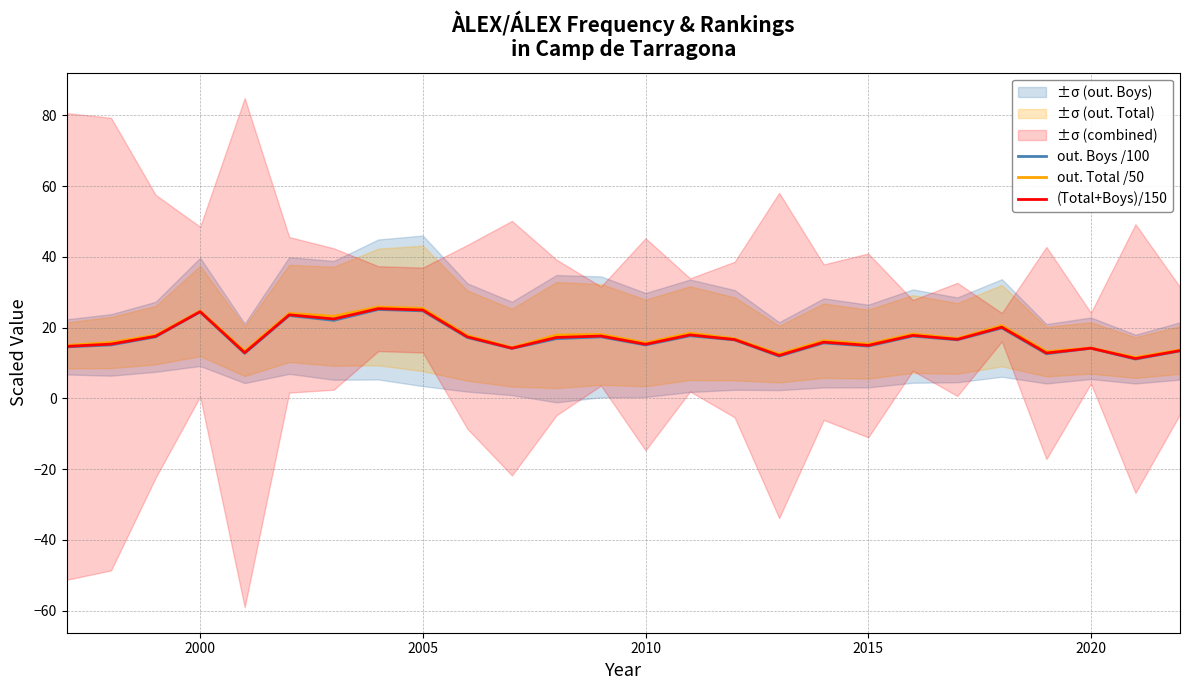

Reading right to left, what are all the values shown in this chart?

out. Boys /100: 13.4	11.1	14.2	12.6	19.9	16.6	17.6	14.8	15.7	11.9	16.5	17.7	15.1	17.4	16.9	14.1	17.2	24.8	25.1	22.1	23.4	12.7	24.4	17.4	15.1	14.6
out. Total /50: 13.7	11.5	14.2	13.2	20.6	16.9	18.2	15.3	16.3	12.5	16.8	18.4	15.7	18.1	17.9	14.3	17.7	25.4	25.8	23.2	24.0	13.3	24.7	17.9	15.8	15.0
(Total+Boys)/150: 13.5	11.3	14.2	12.8	20.1	16.7	17.8	15.0	15.9	12.1	16.6	17.9	15.3	17.6	17.2	14.2	17.4	25.0	25.4	22.4	23.6	12.9	24.5	17.6	15.3	14.7